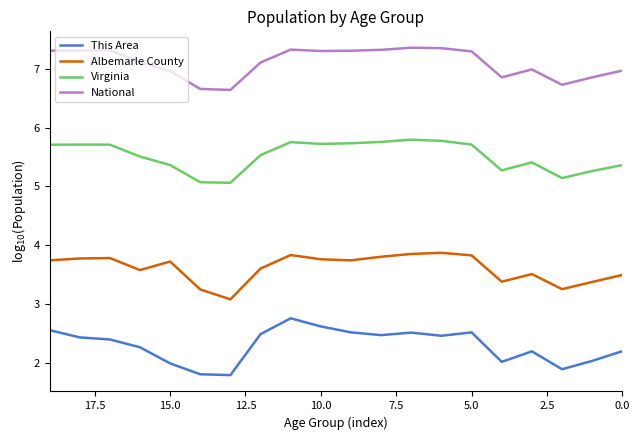

Which series has the largest total across all categories?

National